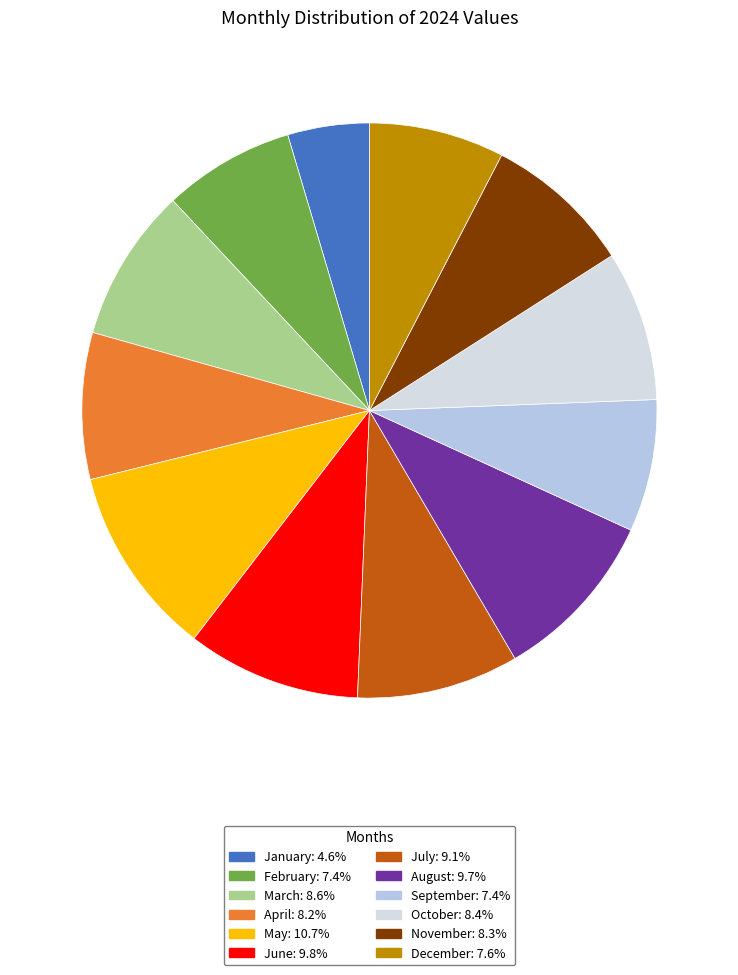

Is there a majority slice in this chart?

No